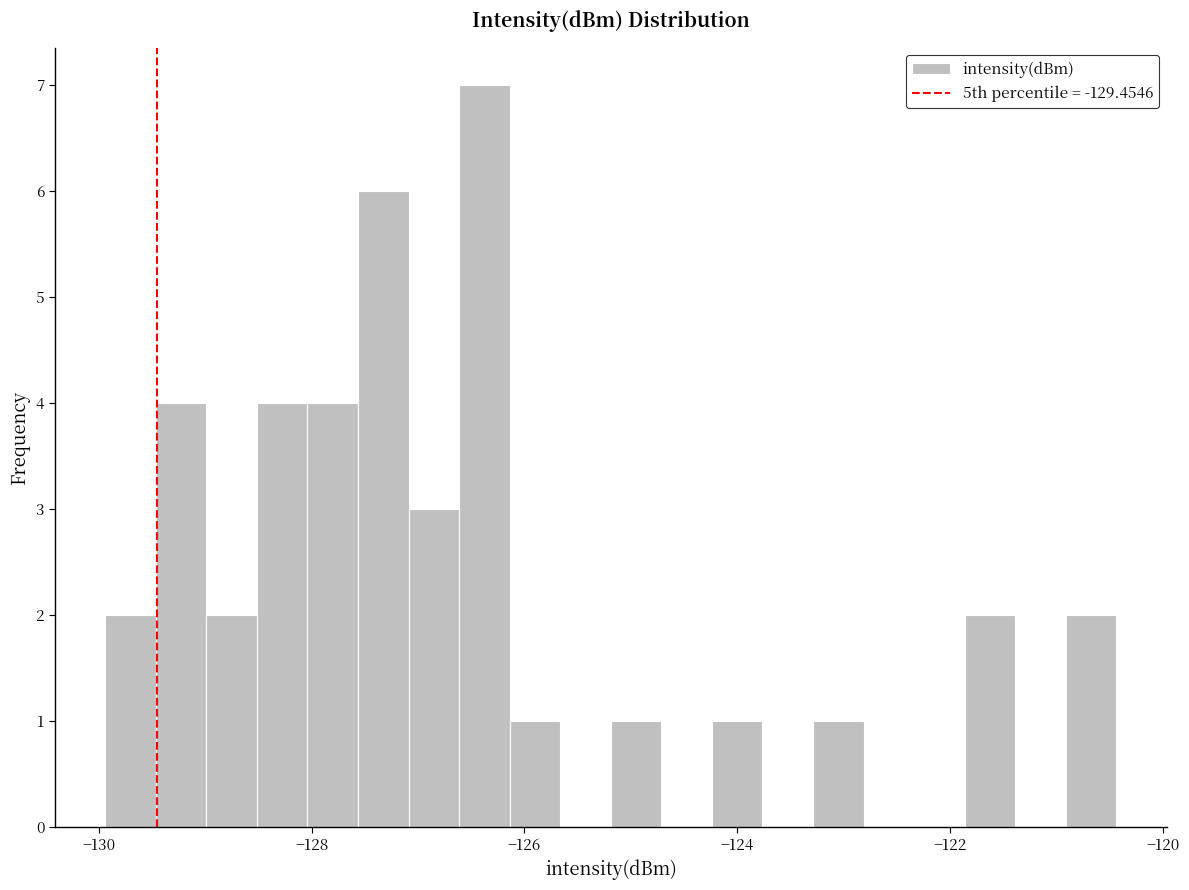

Read against the x-axis, roughly where is the centre of the tallest bar?

-126.4